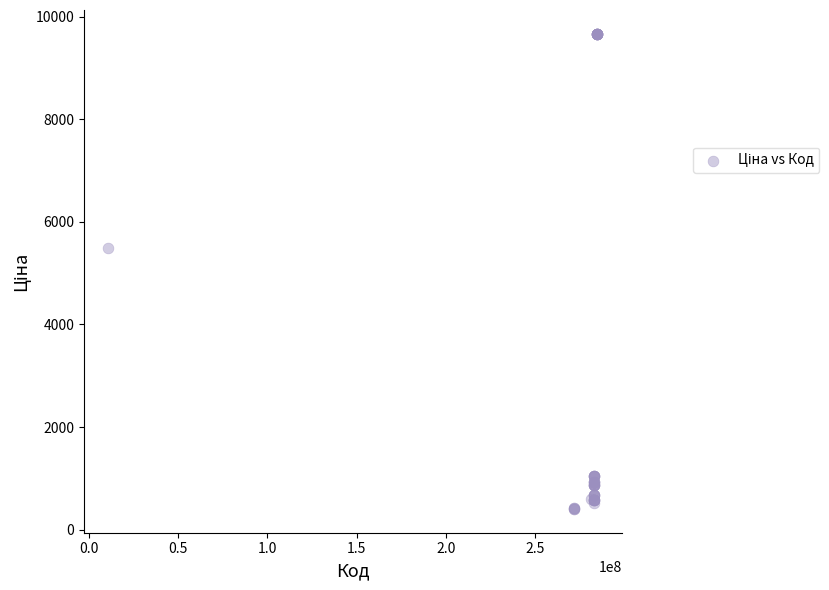

What Y value in the scatter plot is closest to 5034?

5497.3